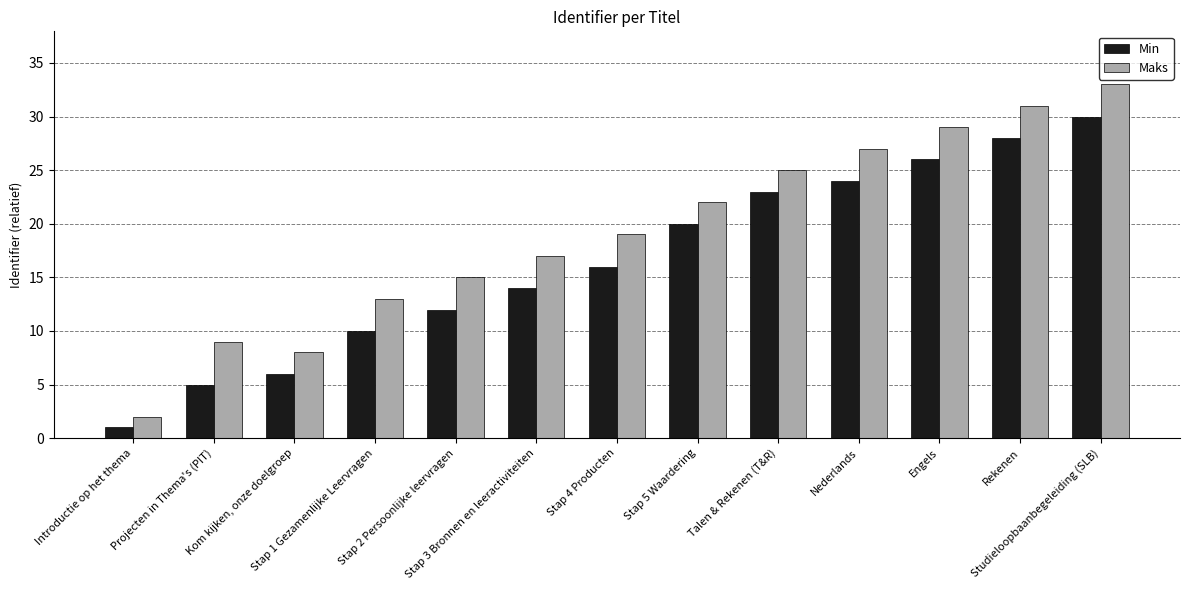

The Maks series shows 33 at Studieloopbaanbegeleiding (SLB). True or false?

True